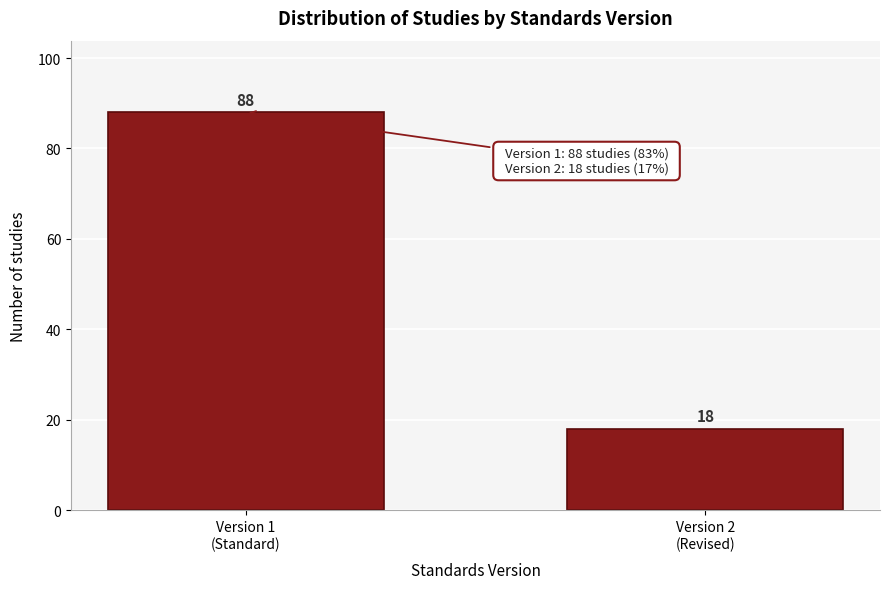

Reading left to right, what are all the values shown in this chart?

88	18